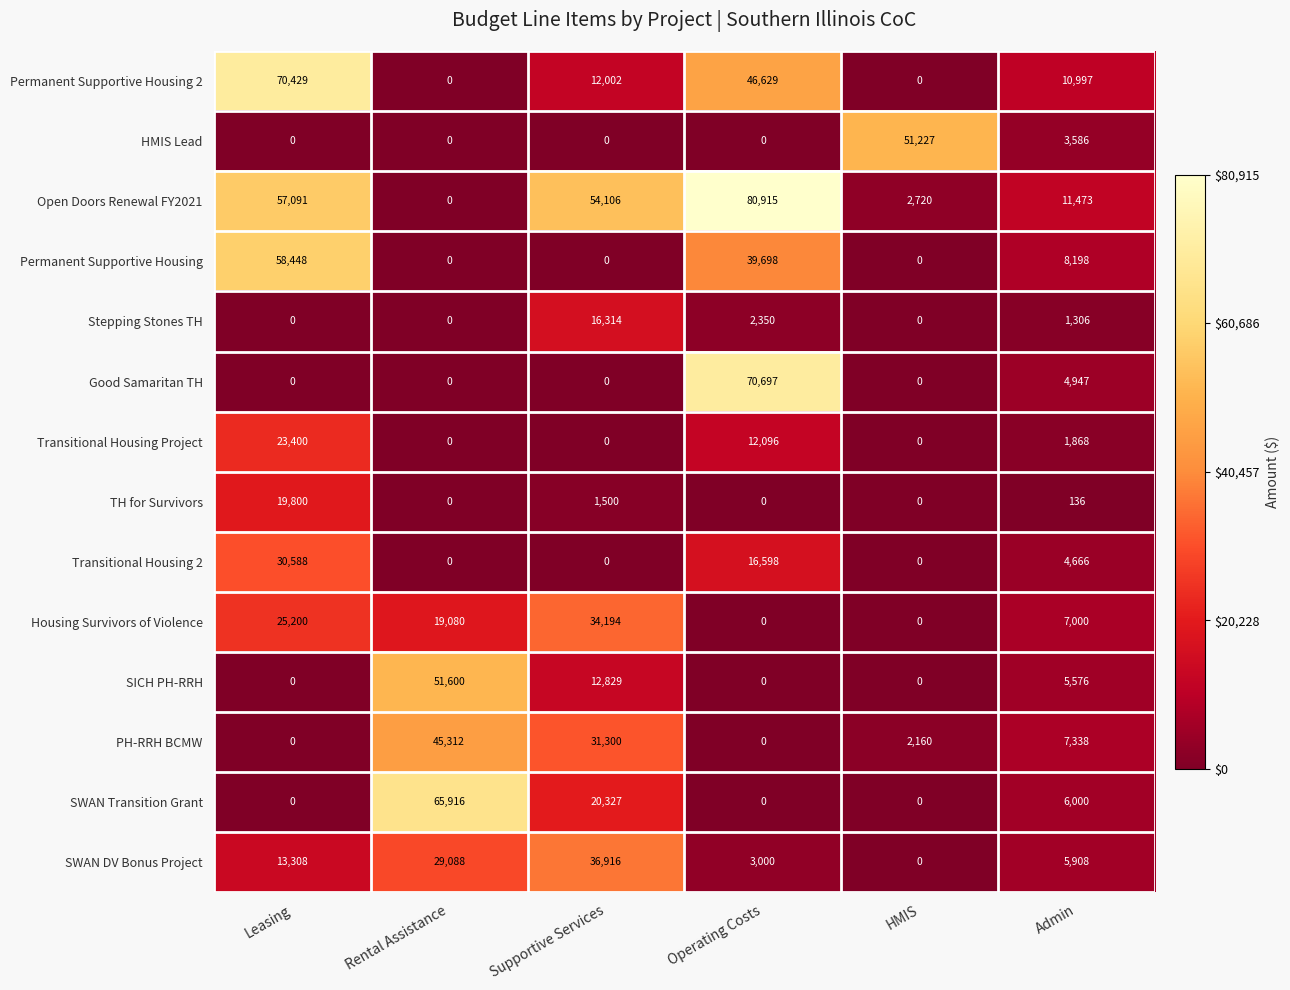

The HMIS Lead series shows -20127 at Leasing. True or false?

False